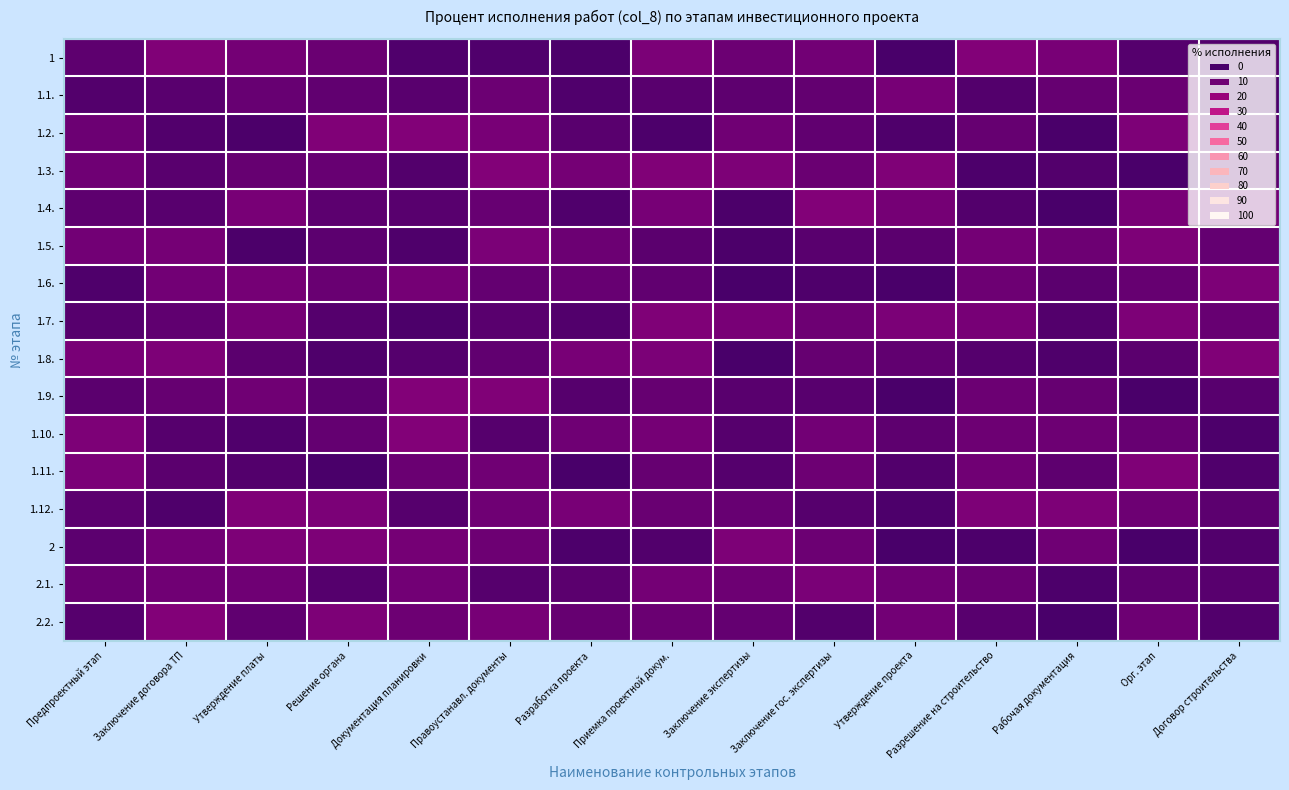

At which category is the sum across all series the highest?

Правоустанавл. документы